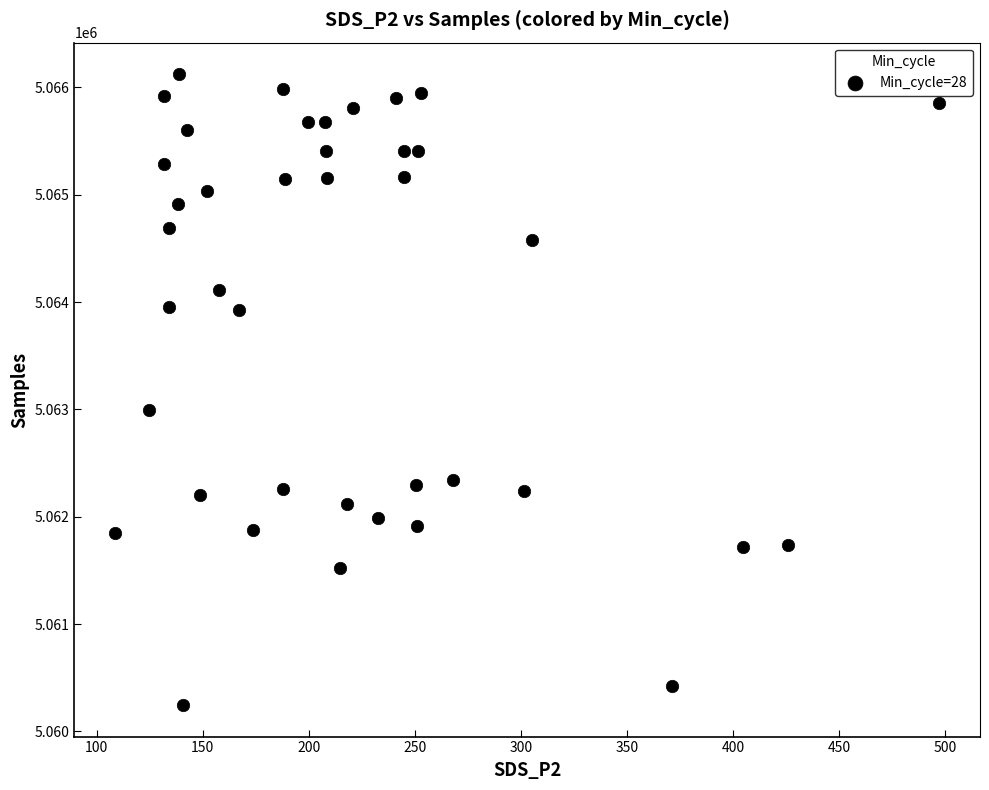

What Y value in the scatter plot is closest to 5063184?

5062997